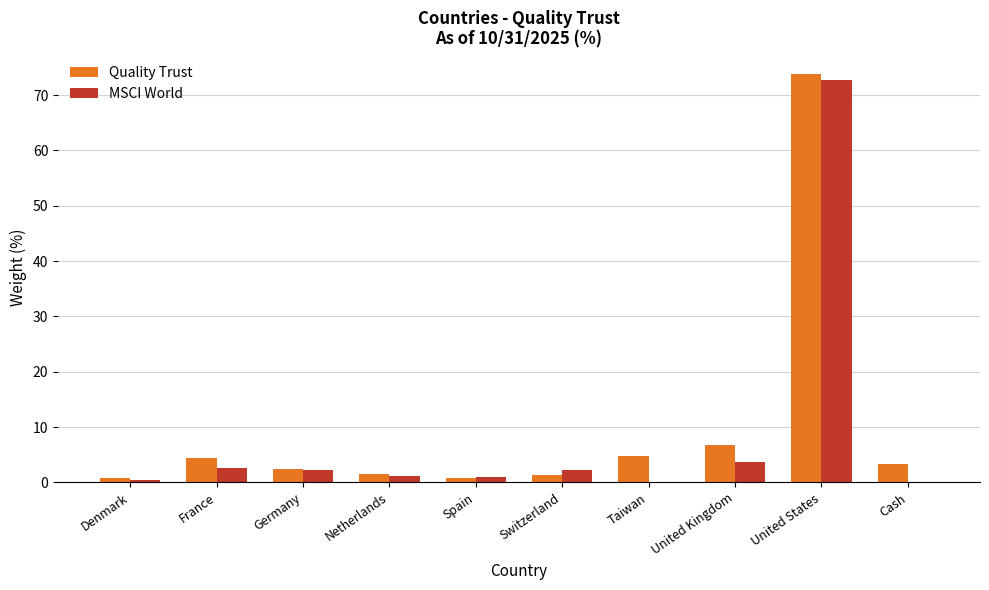

Which category has the highest value across all series?

United States